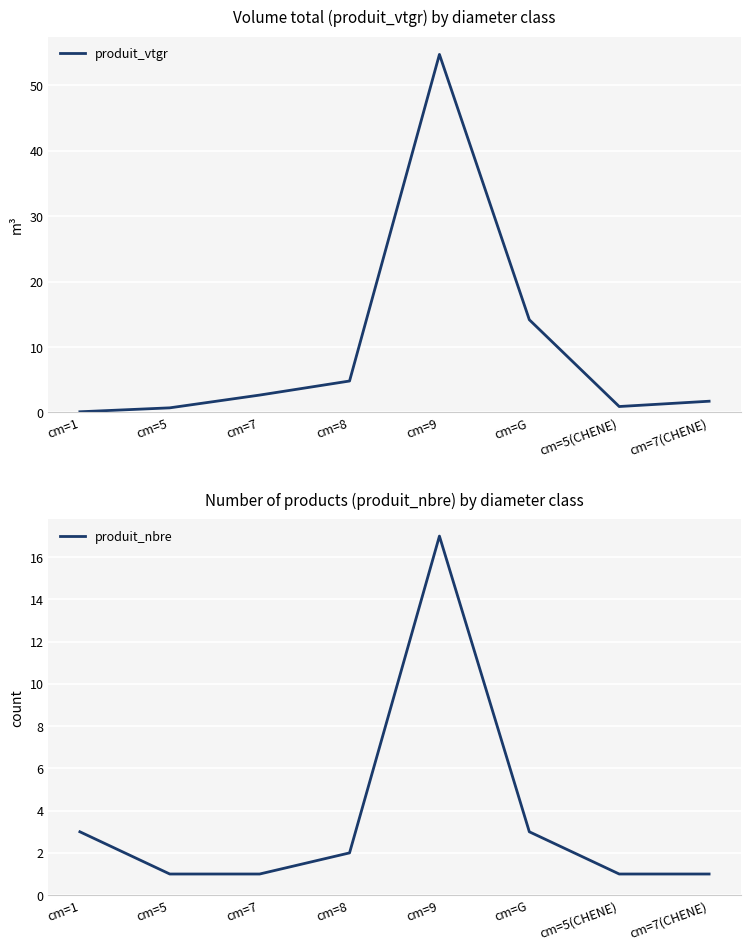

At how many categories does at least one series exceed 52?

1